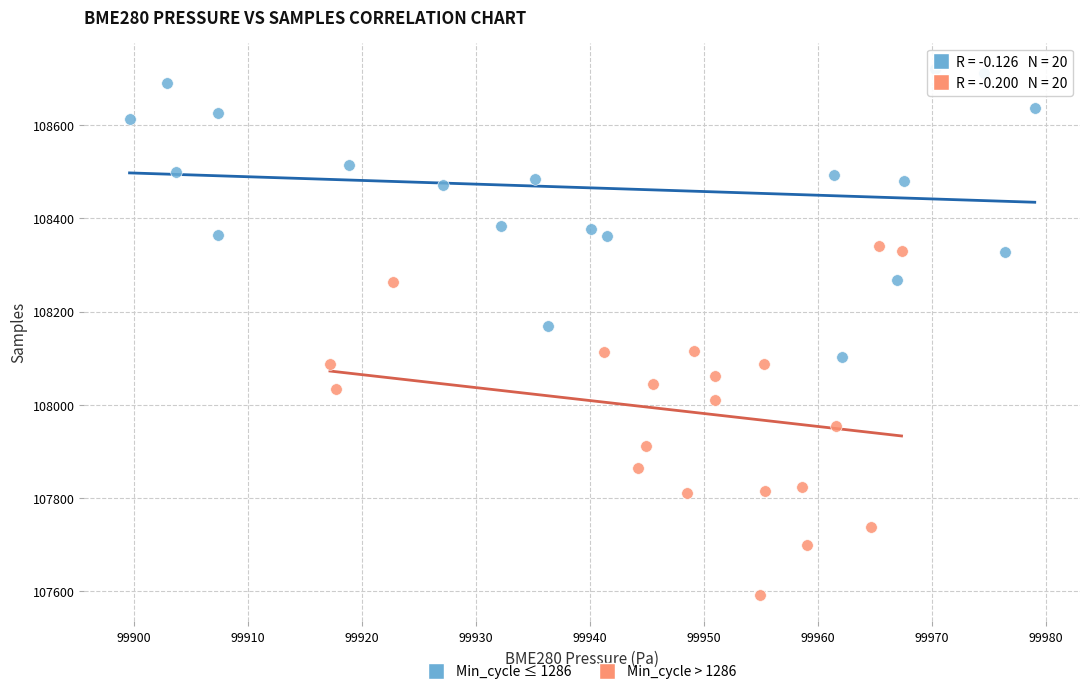

Which series reaches the minimum Y coordinate?

Min_cycle > 1286